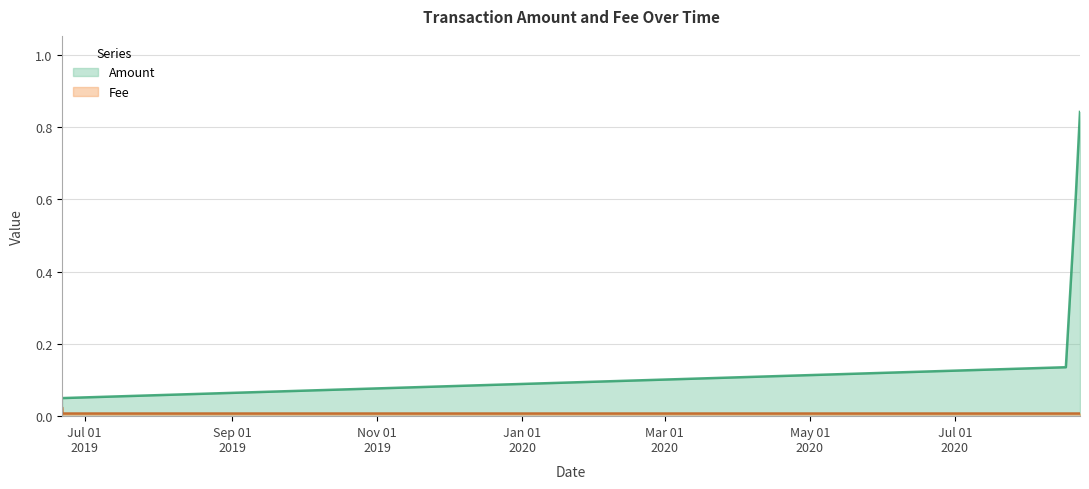

Count the number of data series in this chart.

2